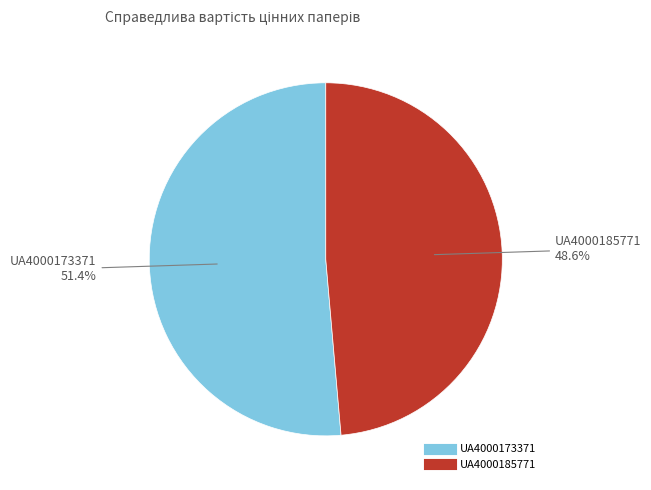

Combined, do UA4000173371 and UA4000185771 account for over 50%?

Yes